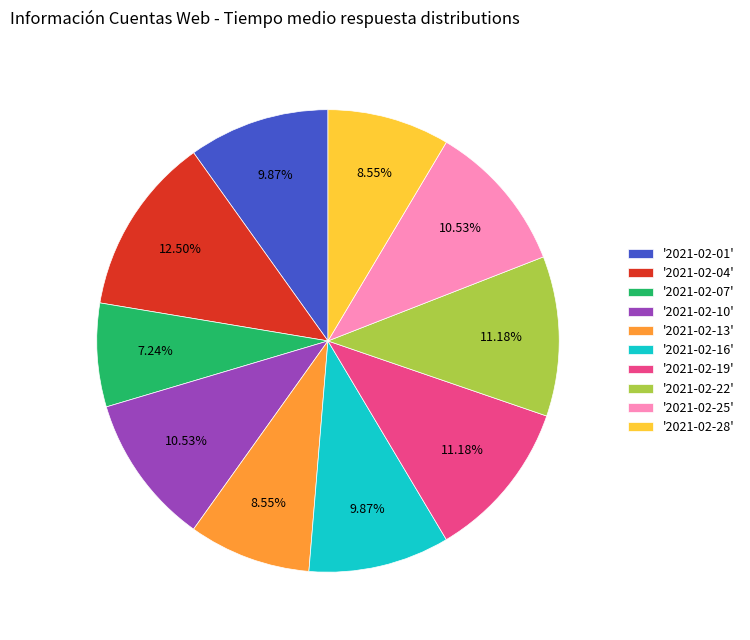

Is there a majority slice in this chart?

No